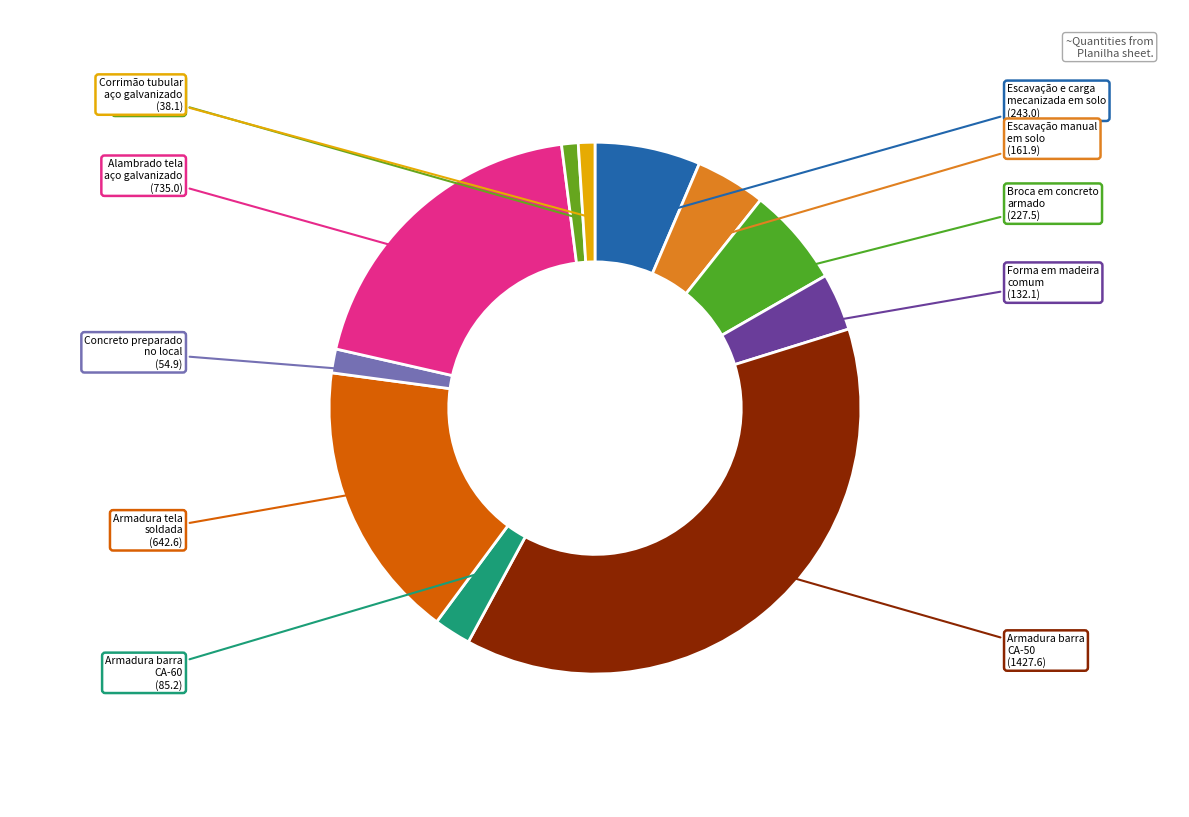

Count the number of slices in the pie.

11